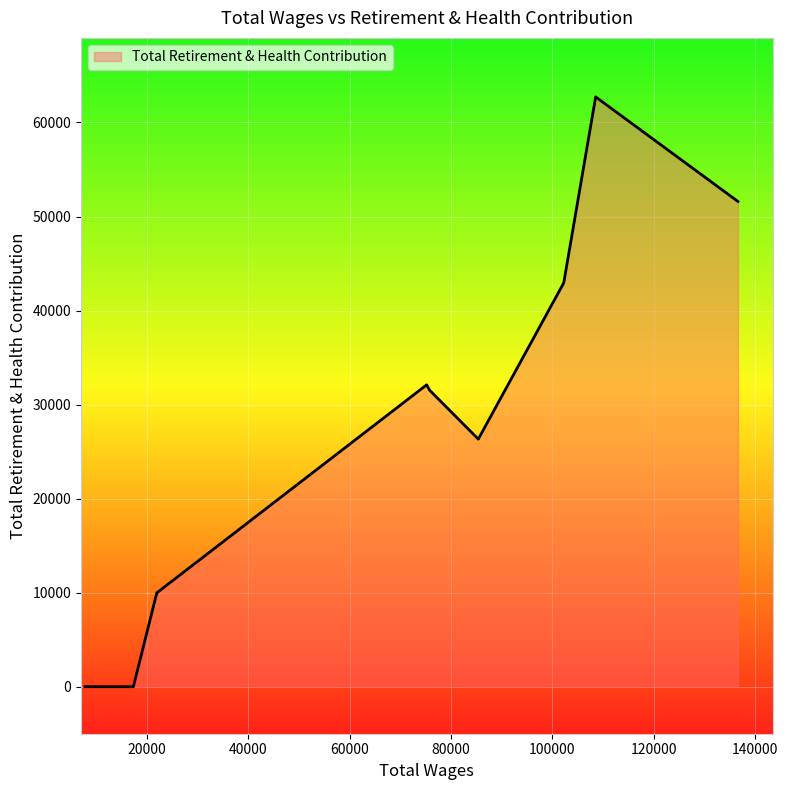

What is the greatest value displayed?

62724